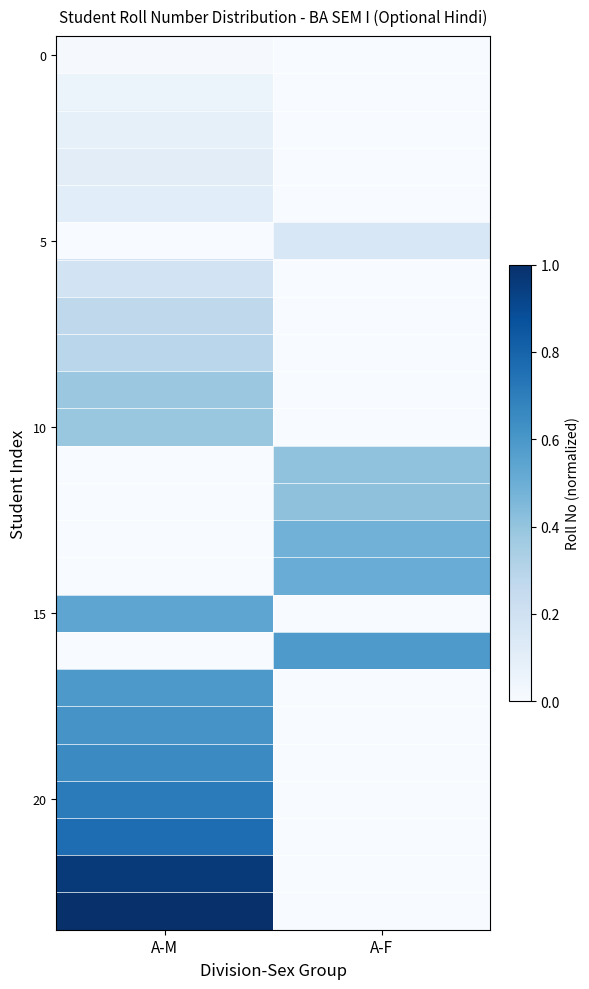

What is the total value across all series at A-M?

7.7